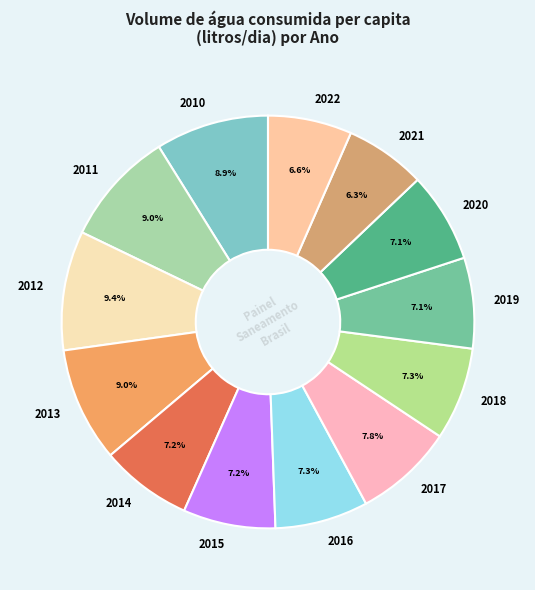

Does 2022 represent more than half of the total?

No